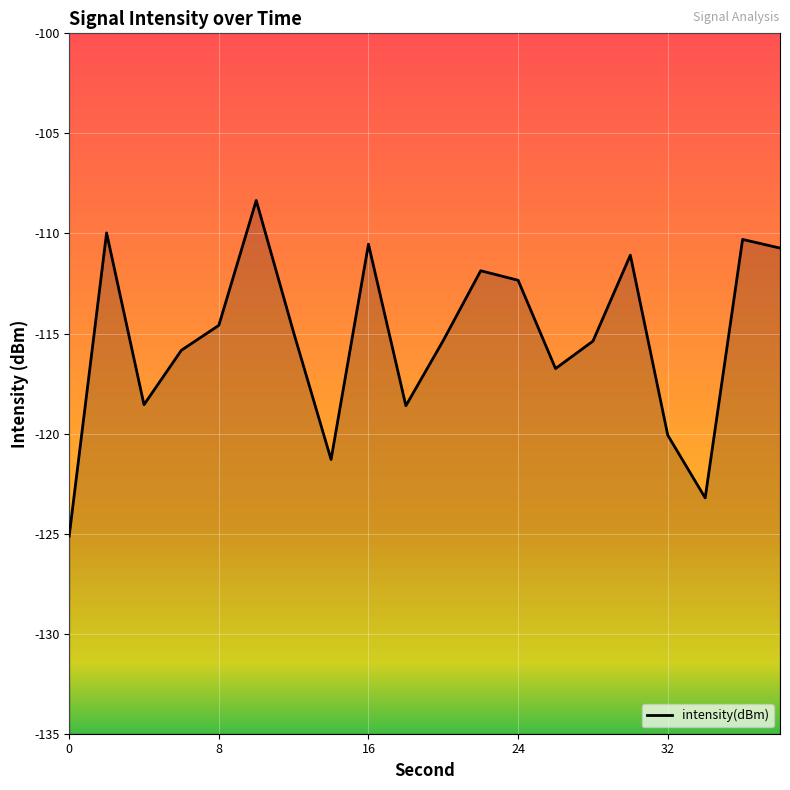

The chart shows a value of -54.9 at 16. True or false?

False